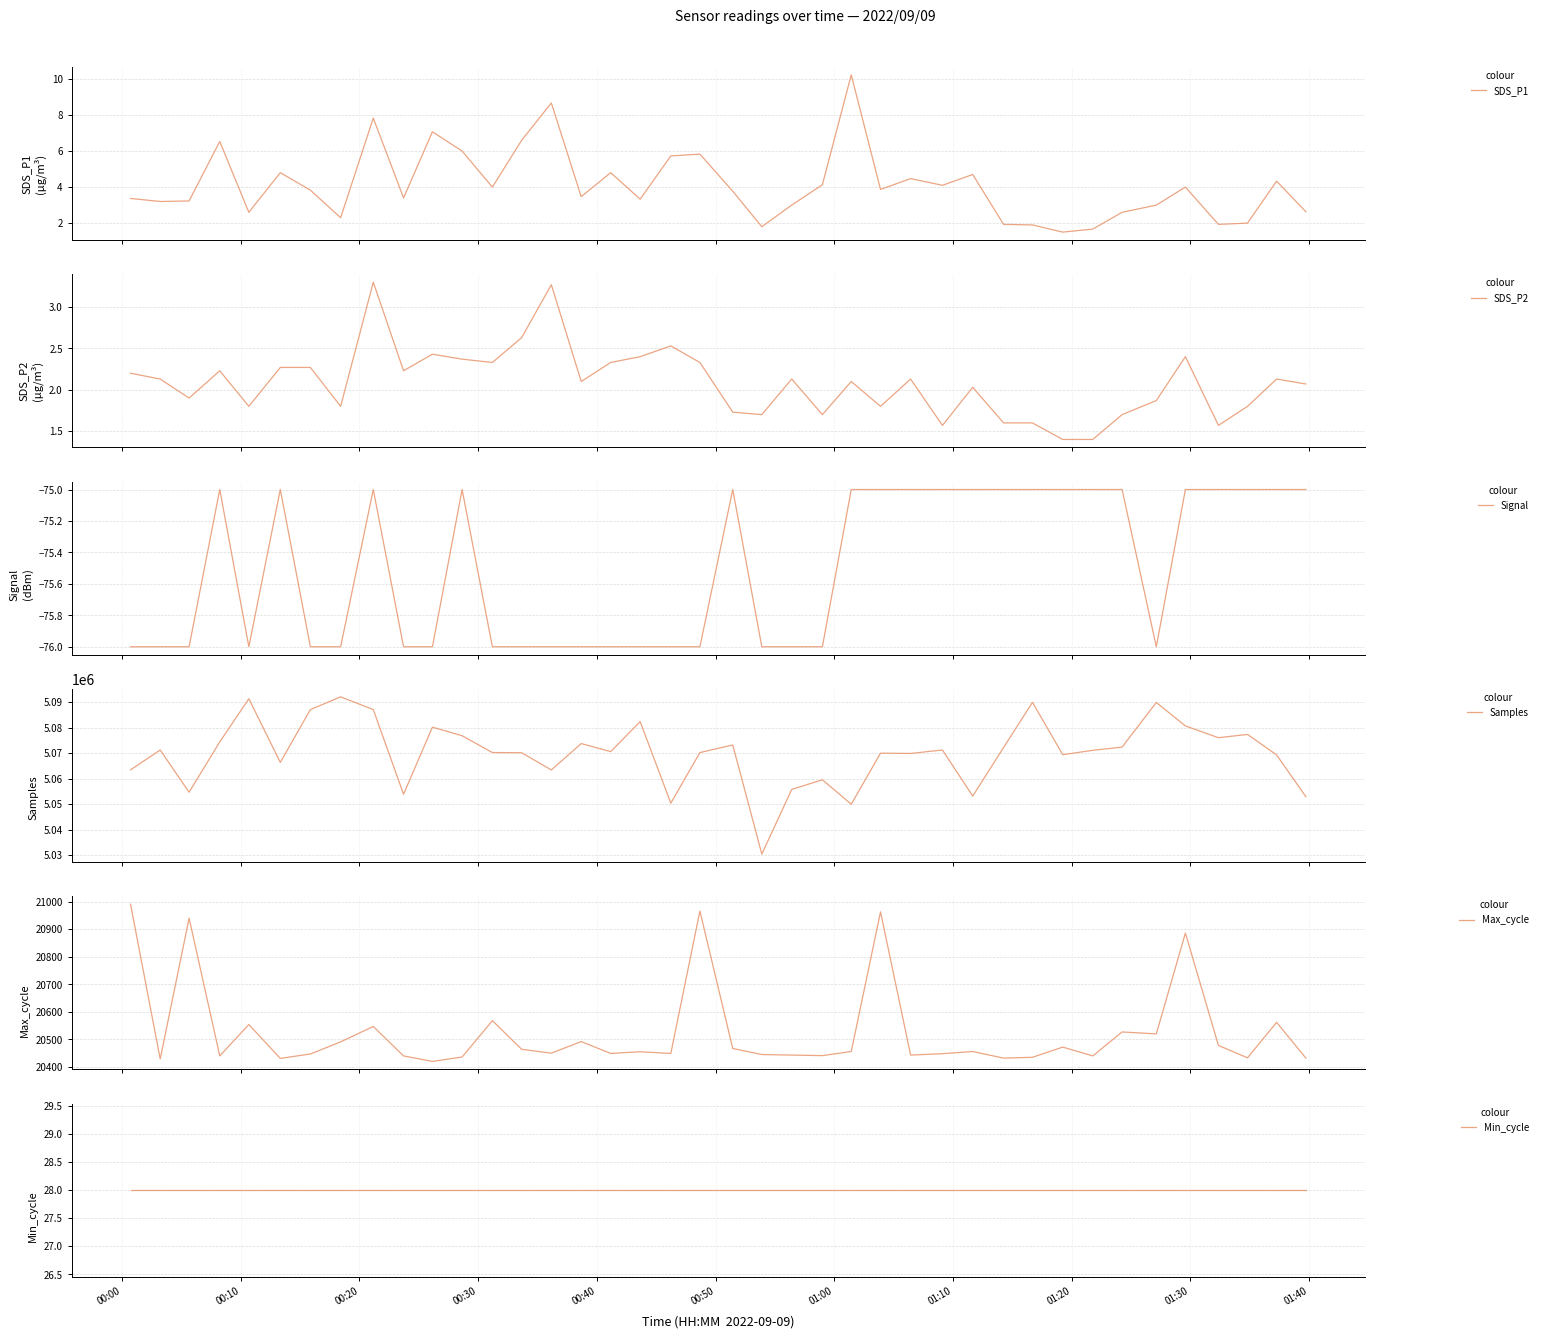

Count the number of data series in this chart.

6